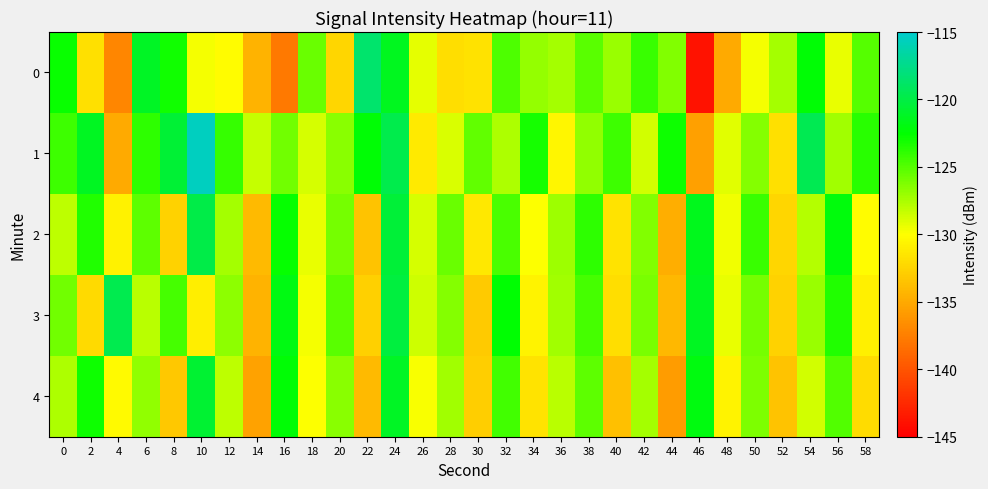

What is the total value across all series at 58?

-641.9